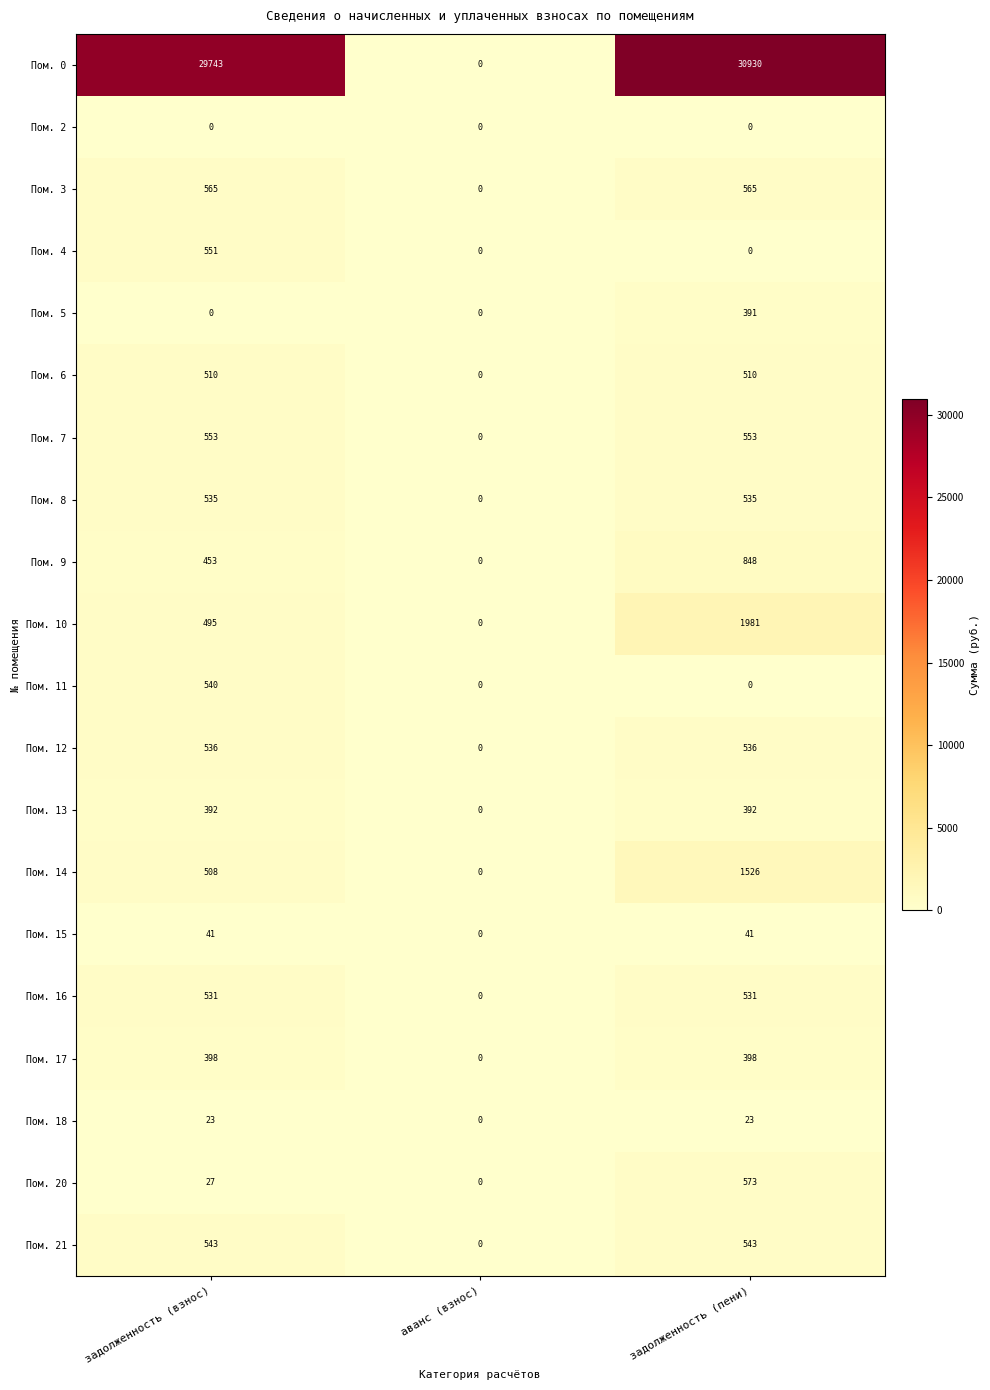

List the series in order of their peak value, highest first.

Пом. 0, Пом. 10, Пом. 14, Пом. 9, Пом. 20, Пом. 3, Пом. 7, Пом. 4, Пом. 21, Пом. 11, Пом. 12, Пом. 8, Пом. 16, Пом. 6, Пом. 17, Пом. 13, Пом. 5, Пом. 15, Пом. 18, Пом. 2